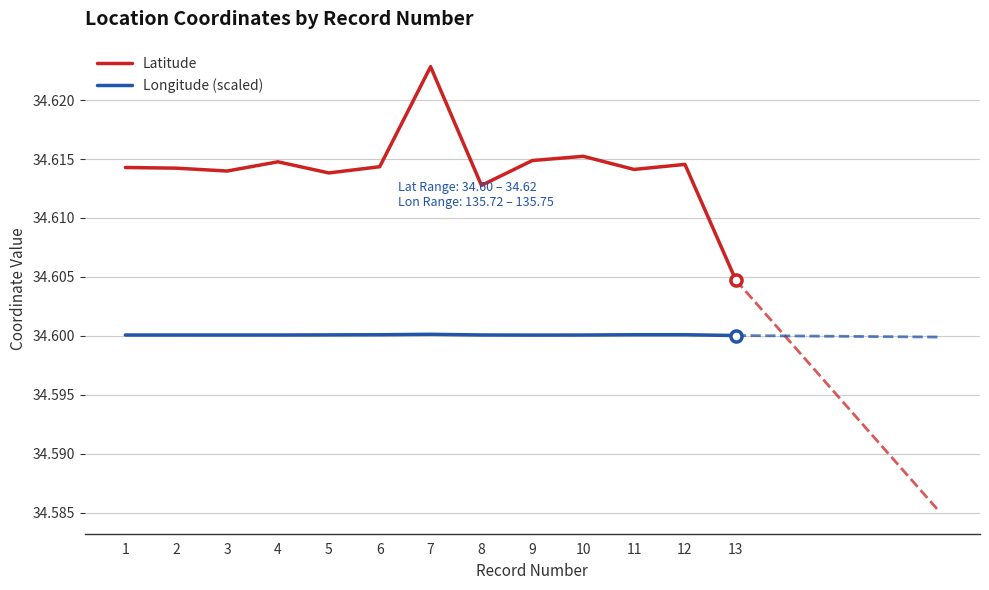

Is this an area chart (filled region under the line)?

No